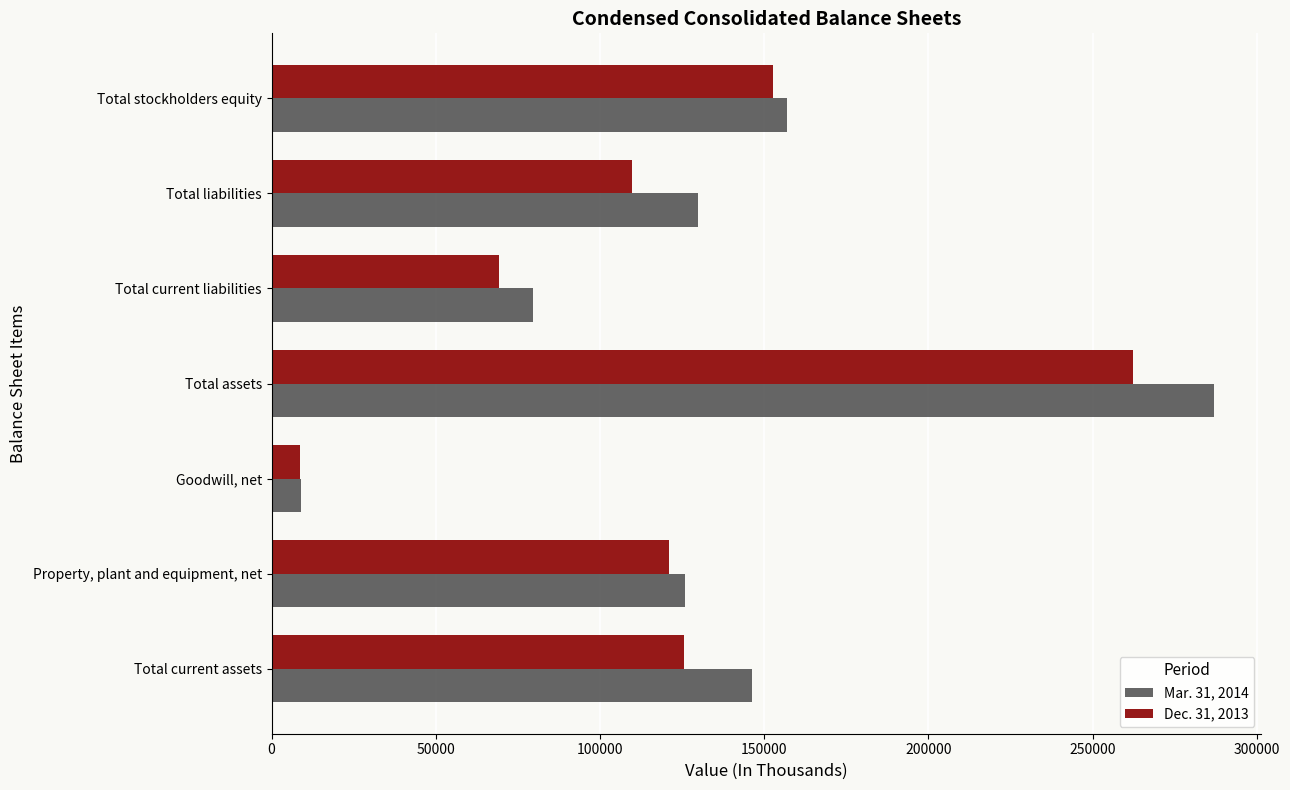

True or false: Dec. 31, 2013 has a value of 125674 at Total current assets.

True